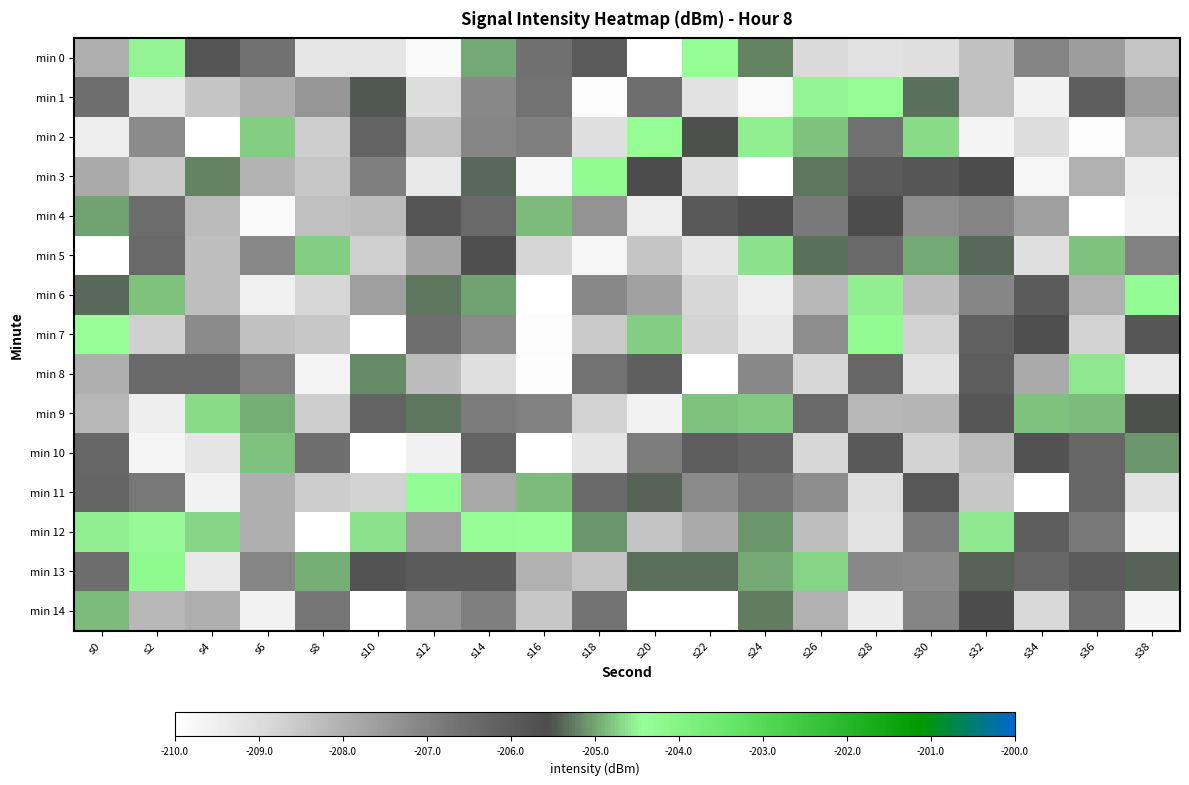

At s16, list the series in order from largest to smallest.

min 12, min 11, min 4, min 0, min 1, min 2, min 9, min 13, min 14, min 5, min 3, min 7, min 8, min 6, min 10